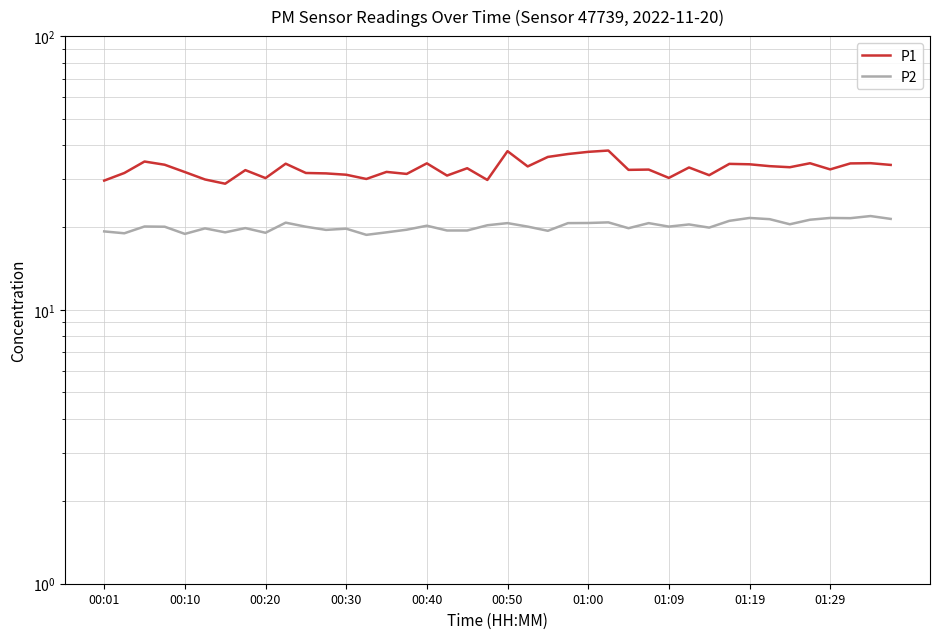

Read the P2 value at 10.

20.1